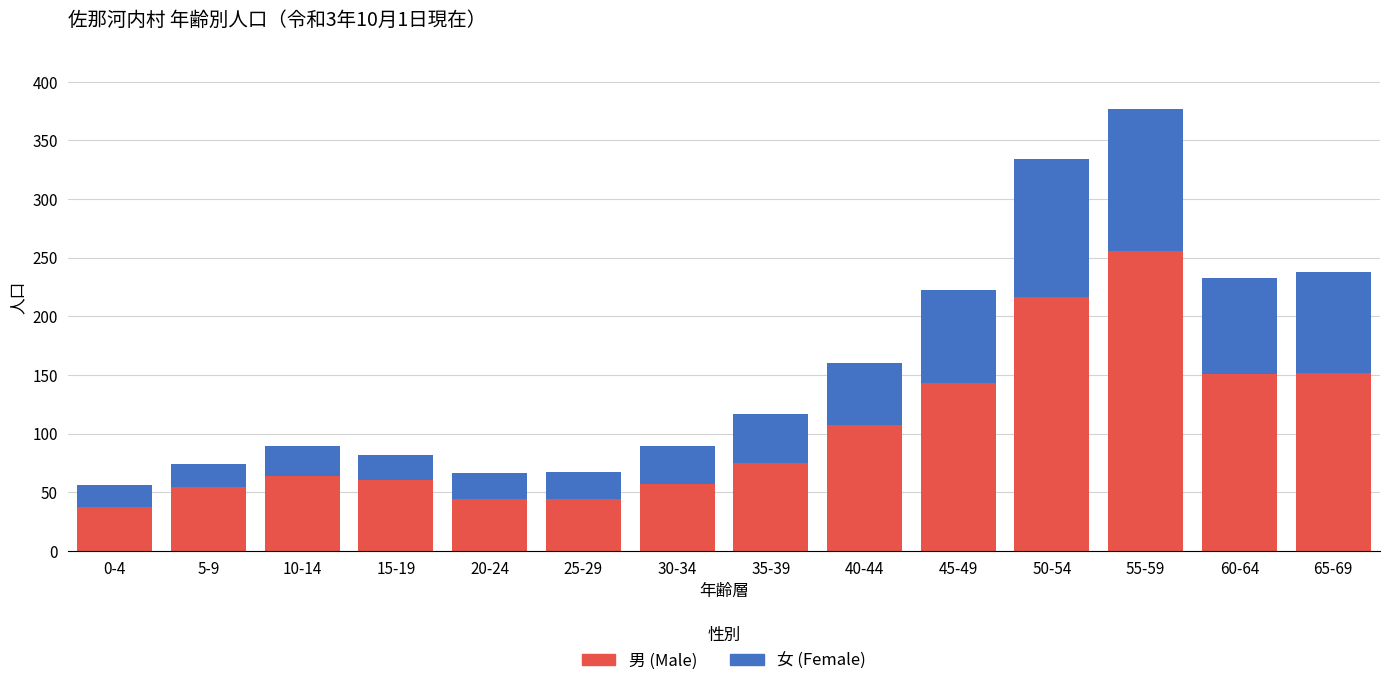

How many data points does each series have?

14